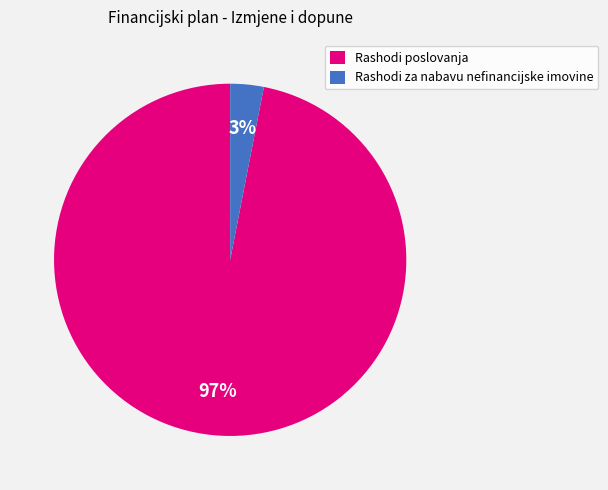

Do Rashodi za nabavu nefinancijske imovine and Rashodi poslovanja together represent more than half of the pie?

Yes